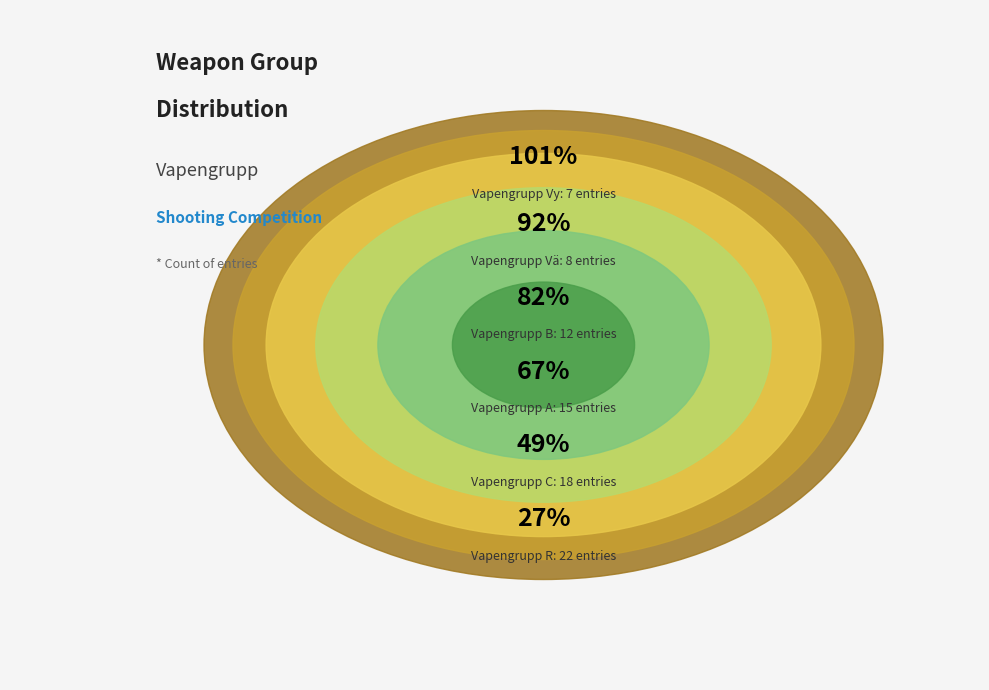

Is there a majority slice in this chart?

No